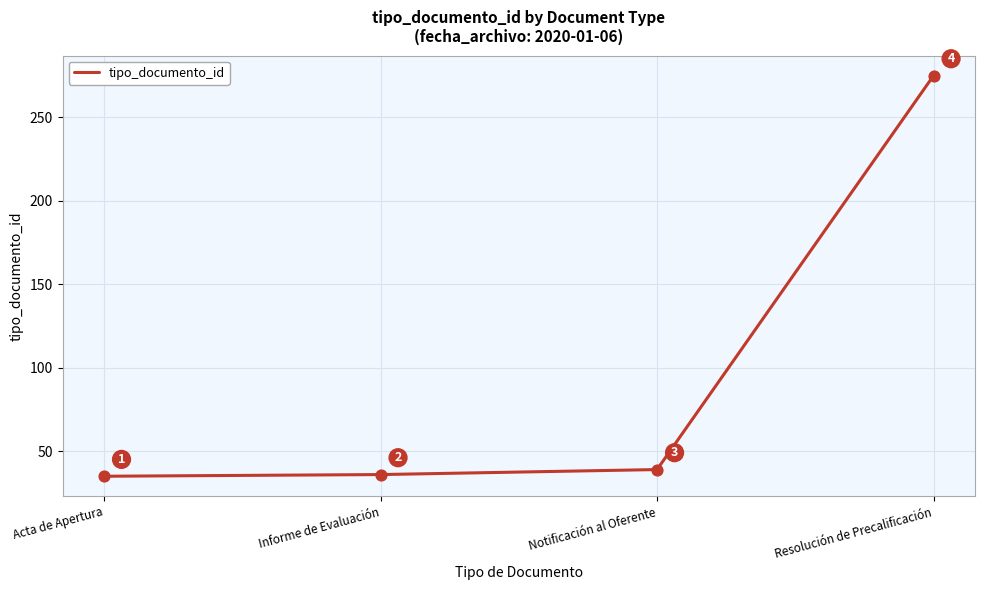

Which has a higher value, Informe de Evaluación or Resolución de Precalificación?

Resolución de Precalificación